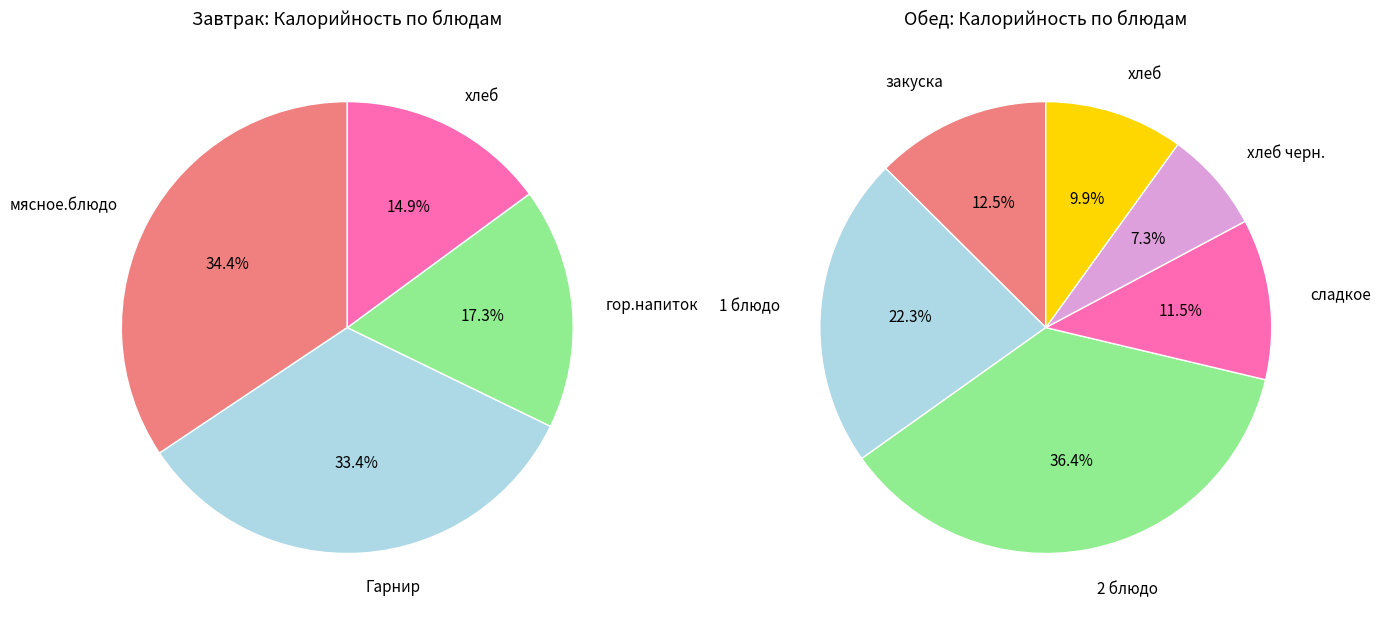

Does Обед represent more than half of the total?

Yes